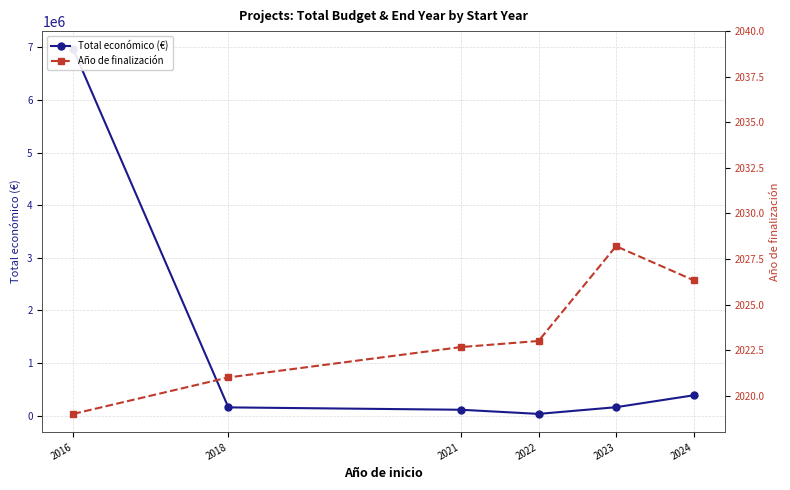

How many lines are shown in the chart?

2